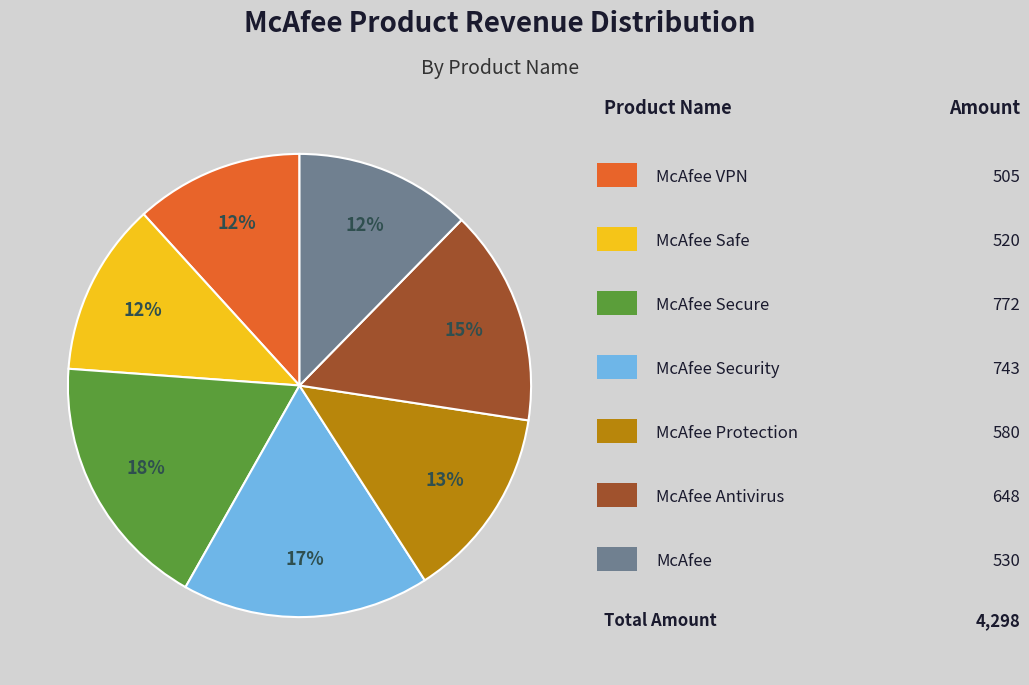

To the nearest percent, what is the average slice percentage?

14%